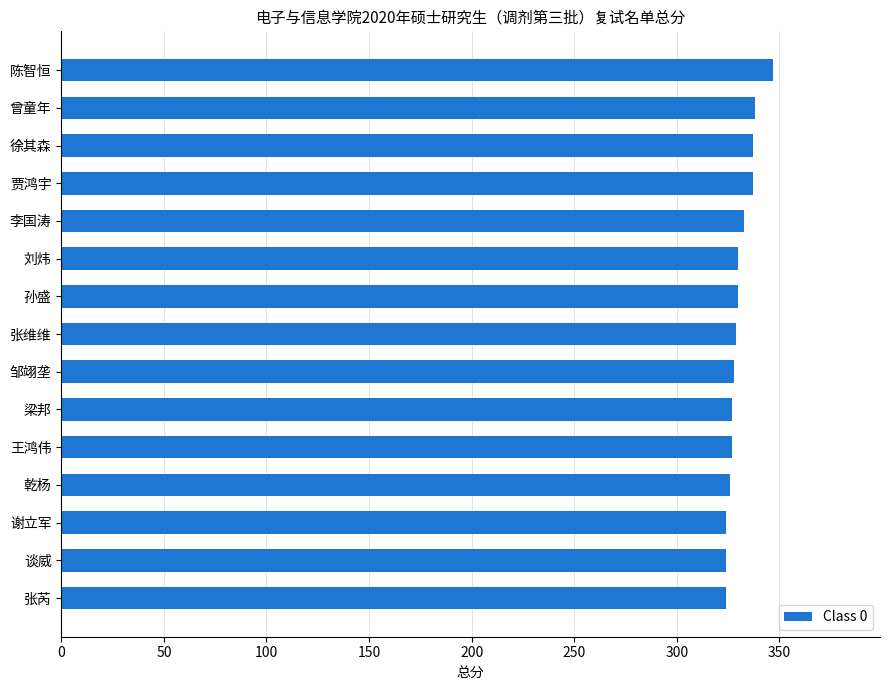

What is the value of the 8th bar from the top?

329